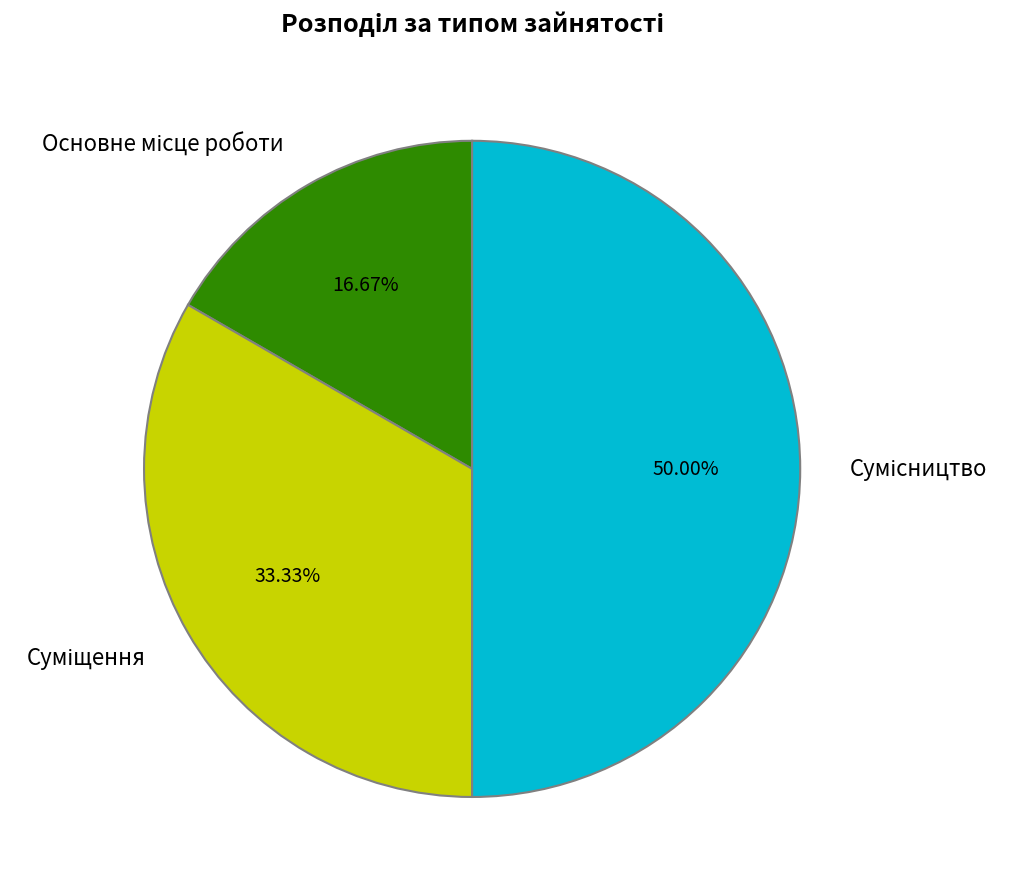

Rank the categories by value from lowest to highest.

Основне місце роботи, Суміщення, Сумісництво